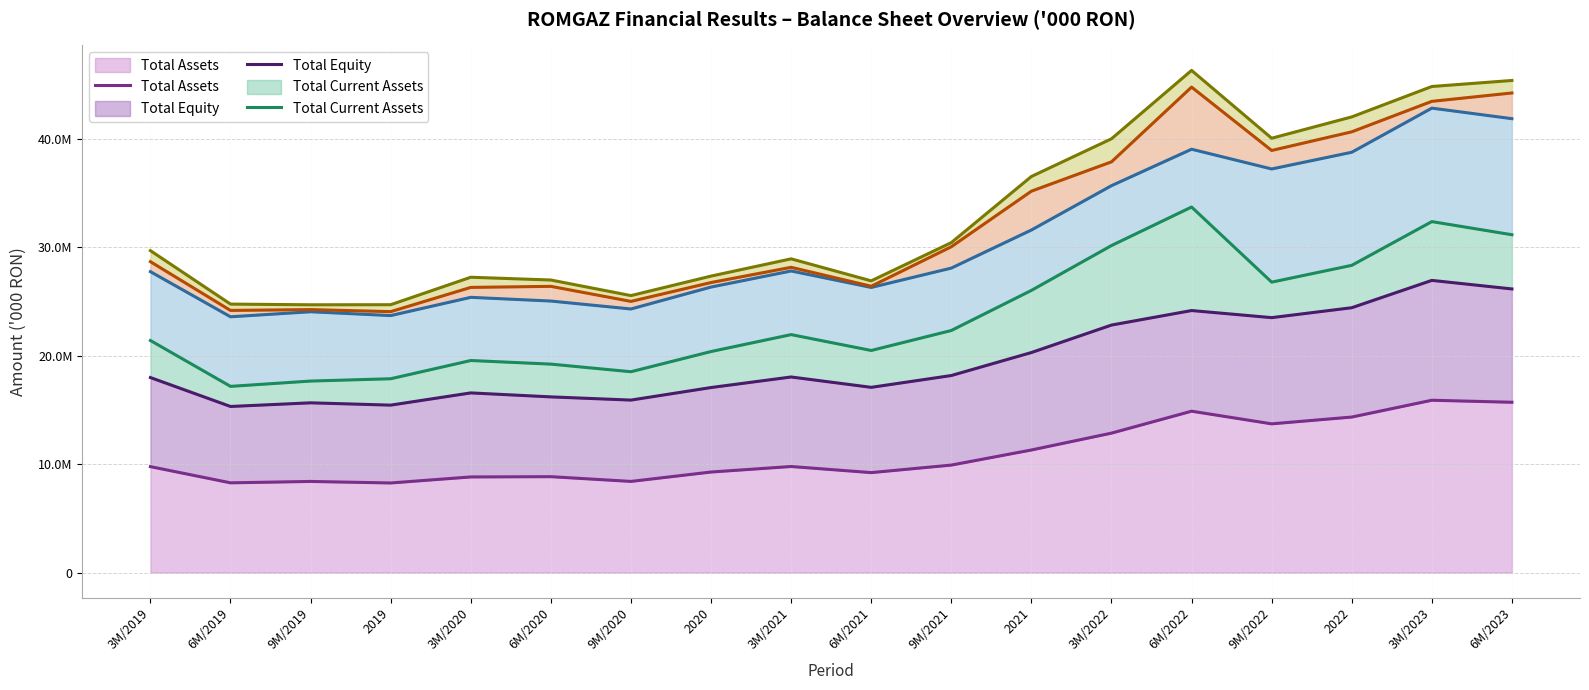

Reading left to right, extract all data points from this chart.

Total Assets: 9758584	8265643	8393081	8253173	8808029	8832881	8396569	9261167	9770156	9207317	9901740	11292973	12846270	14868518	13702366	14328059	15876855	15691803
Total Equity: 17969226	15302958	15639591	15427226	16553987	16187244	15892037	17048417	18021161	17066262	18155467	20274126	22807044	24144764	23490475	24404624	26923423	26135863
Total Current Assets: 21383717	17156785	17646255	17858361	19539545	19207755	18505609	20366965	21926964	20463885	22306094	26001693	30135430	33685705	26763271	28311009	32341899	31131907
Total Non-current Assets: 27727810	23568601	24032672	23680399	25362016	25020125	24288606	26309584	27791317	26273579	28057207	31567099	35653314	39013282	37192841	38732683	42800278	41827666
Cash & Equivalents: 28647941	24155196	24231697	24044342	26277789	26374399	24987796	26726497	28128883	26382706	30023649	35147511	37849887	44737836	38898490	40616565	43425767	44197824
Trade & Other Receivables: 29664221	24738282	24675697	24682500	27213714	26957881	25522397	27319372	28908913	26880869	30404026	36499856	39974492	46277440	40025422	41990229	44794020	45348376